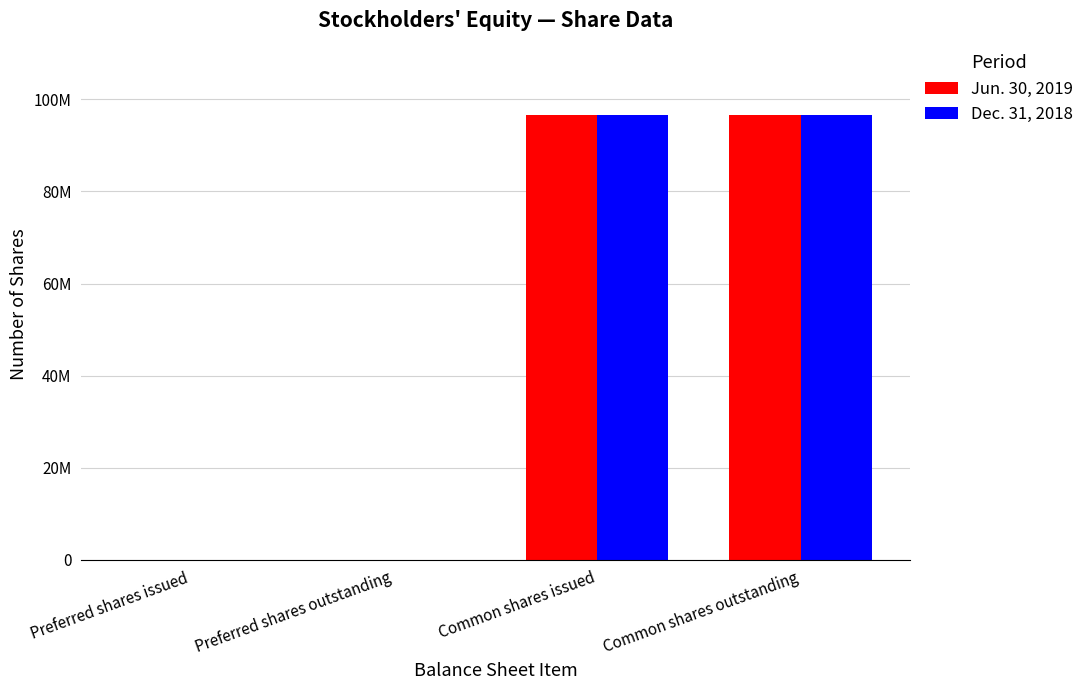

Which has a higher value, Common shares outstanding or Preferred shares issued?

Common shares outstanding